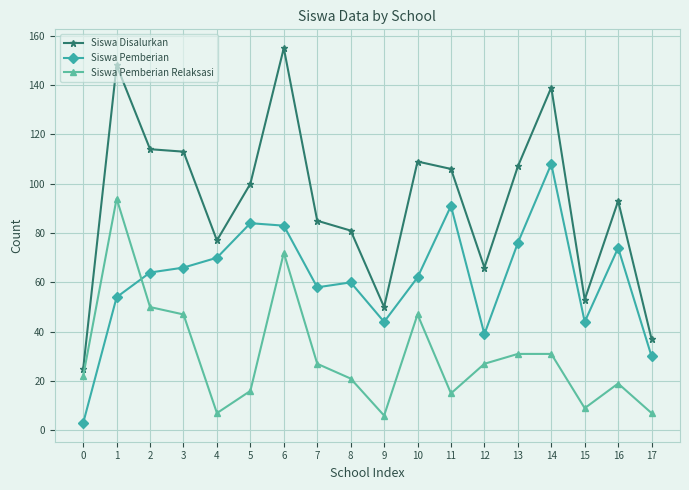

Which series changed the most between 11 and 12?

Siswa Pemberian